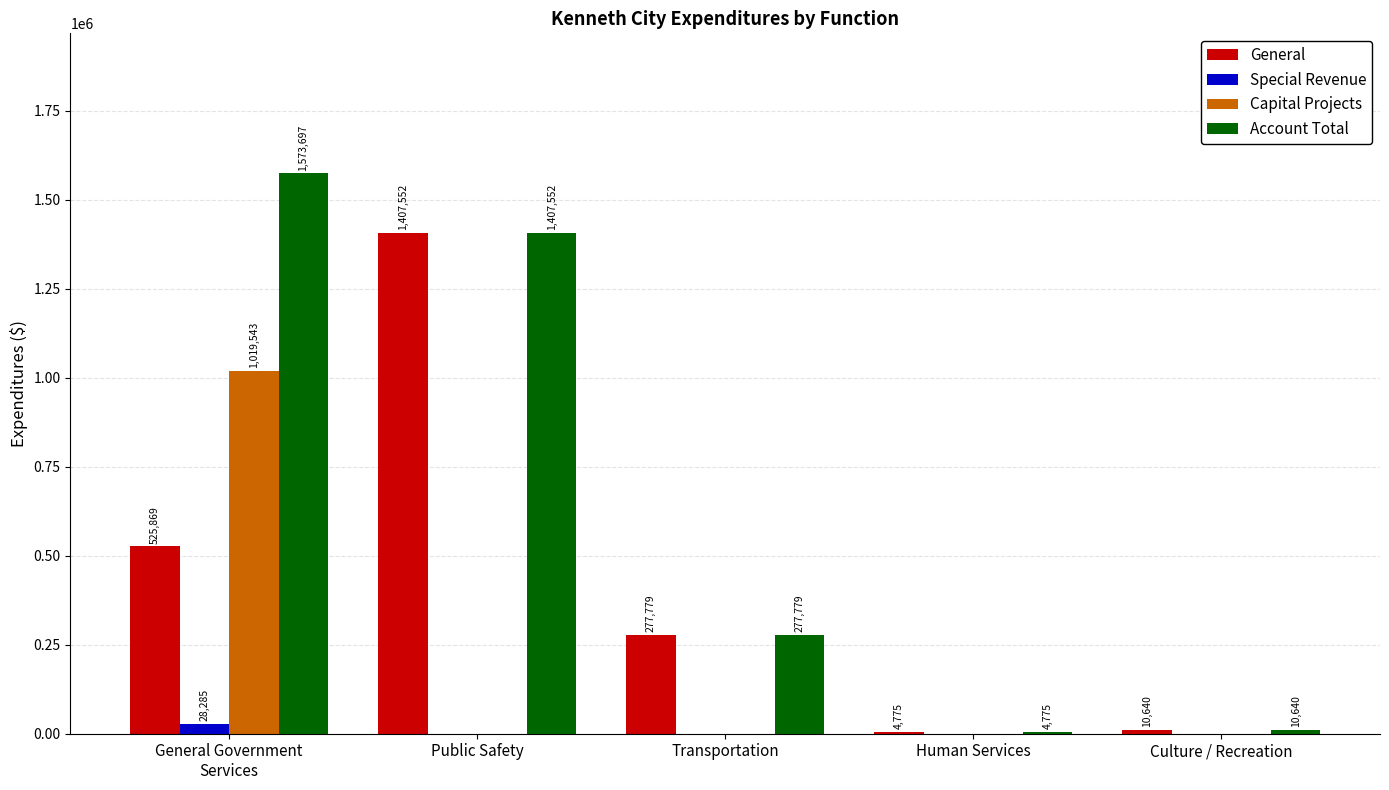

Reading right to left, list all the values displayed in this chart.

General: 10640	4775	277779	1407552	525869
Special Revenue: 0	0	0	0	28285
Capital Projects: 0	0	0	0	1019543
Account Total: 10640	4775	277779	1407552	1573697